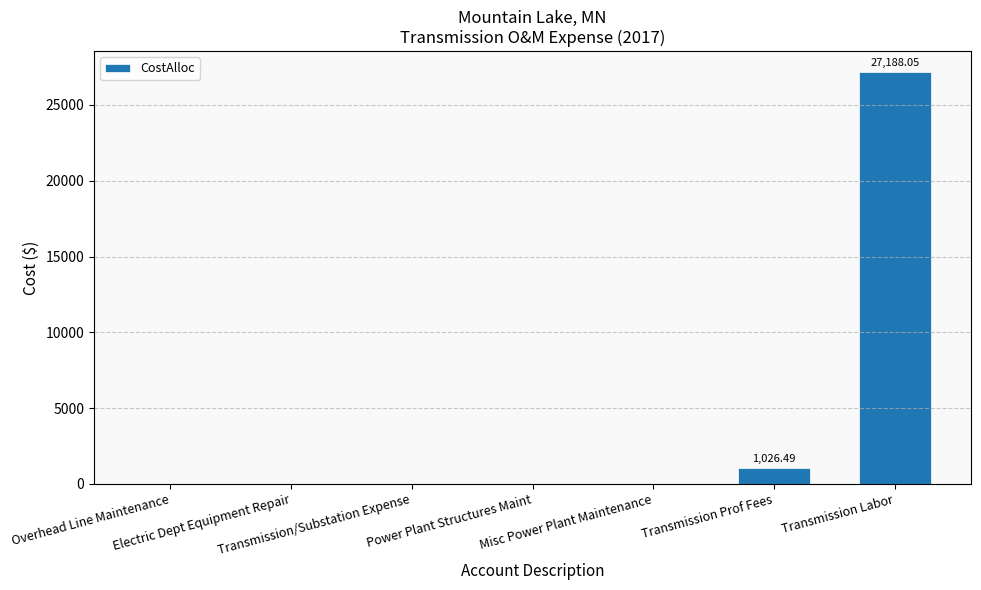

What is the sum of all values?

28214.5